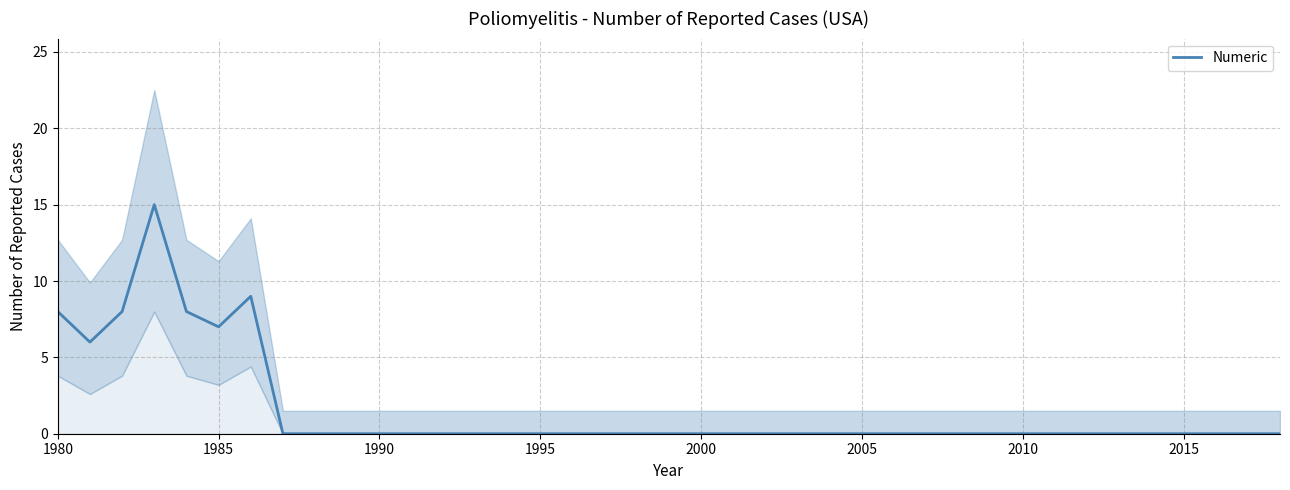

Does the chart display data point markers on the line(s)?

No